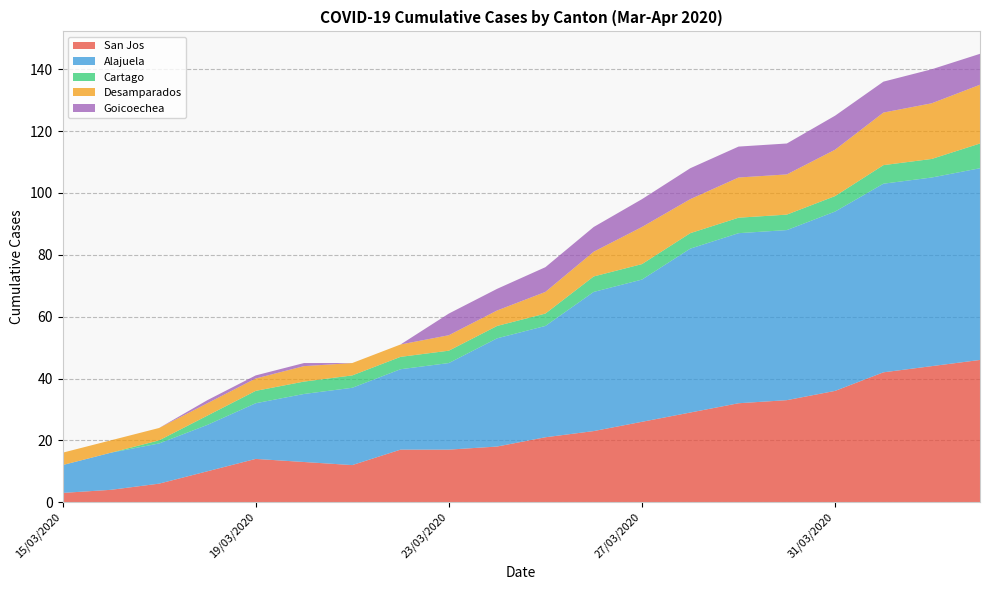

Reading right to left, extract all data points from this chart.

San Jos: 46	44	42	36	33	32	29	26	23	21	18	17	17	12	13	14	10	6	4	3
Alajuela: 62	61	61	58	55	55	53	46	45	36	35	28	26	25	22	18	15	13	12	9
Cartago: 8	6	6	5	5	5	5	5	5	4	4	4	4	4	4	4	3	1	0	0
Desamparados: 19	18	17	15	13	13	11	12	8	7	5	5	4	4	5	4	4	4	4	4
Goicoechea: 10	11	10	11	10	10	10	9	8	8	7	7	0	0	1	1	1	0	0	0